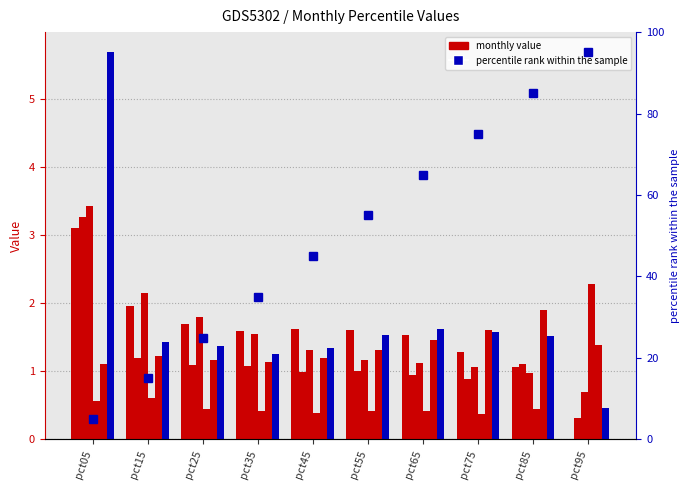

What is the value of the Jun bar at the 10th from the left?

0.5